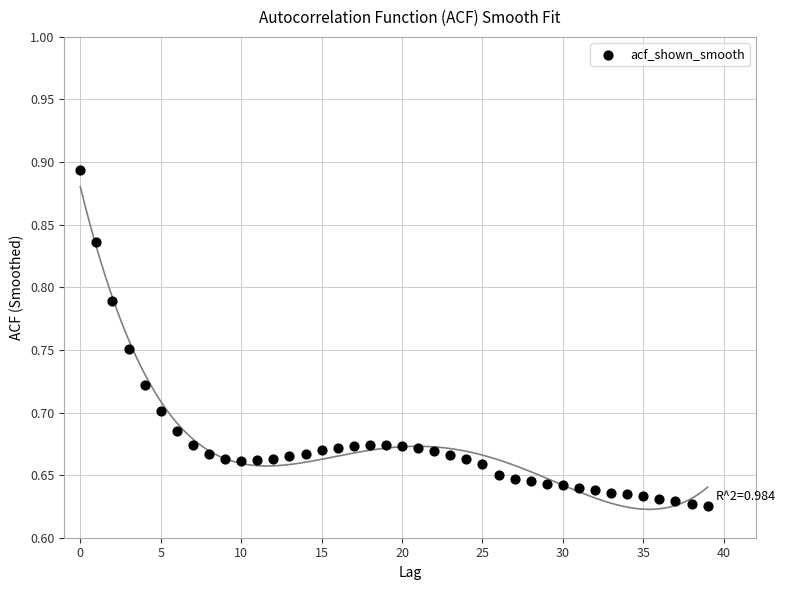

What is the range of Y values (max minus min)?

0.3